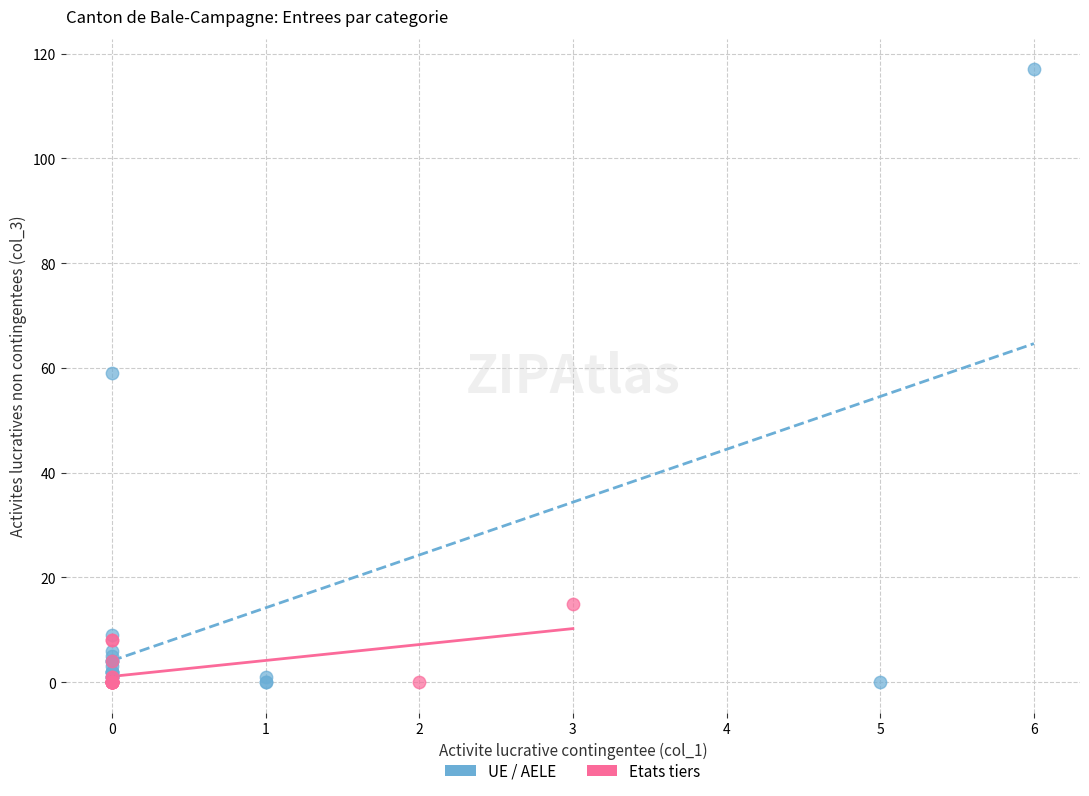

Which series has the widest spread of Y values?

UE / AELE